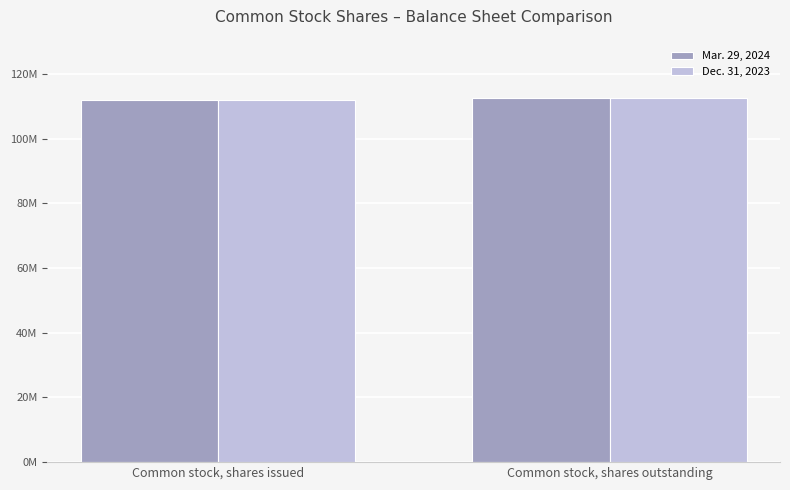

Reading left to right, list all the values displayed in this chart.

Mar. 29, 2024: Common stock, shares issued=111946000	Common stock, shares outstanding=112407000
Dec. 31, 2023: Common stock, shares issued=111946000	Common stock, shares outstanding=112407000